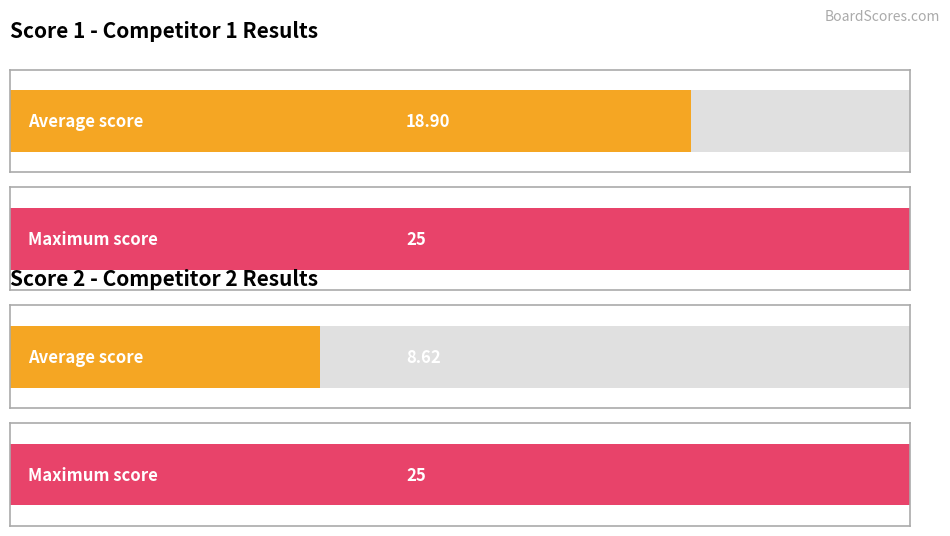

Which has a higher value, 5 or 6?

6